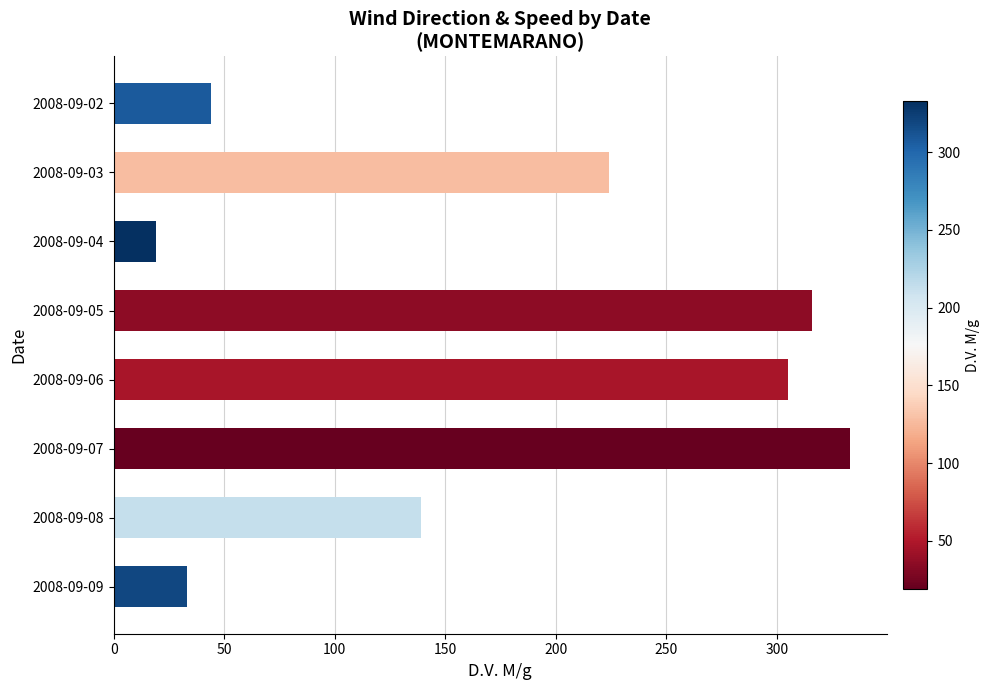

What is the change in value from 2008-09-02 to 2008-09-09?

-11